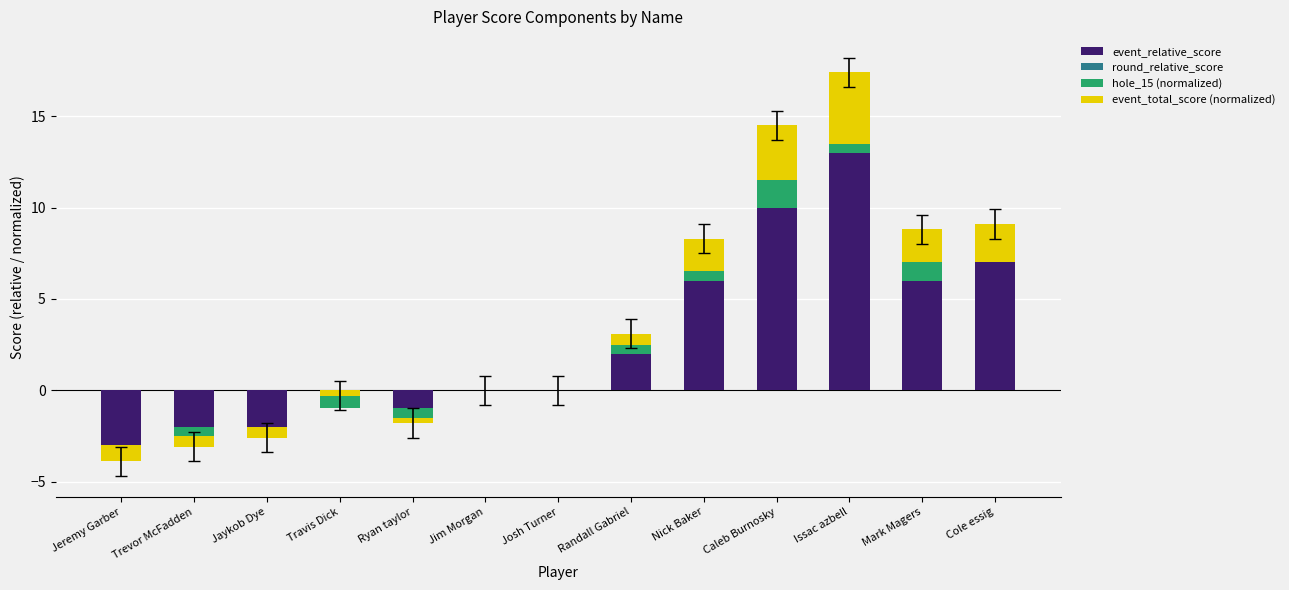

What is the difference between the event_relative_score values at Nick Baker and Cole essig?

1.0